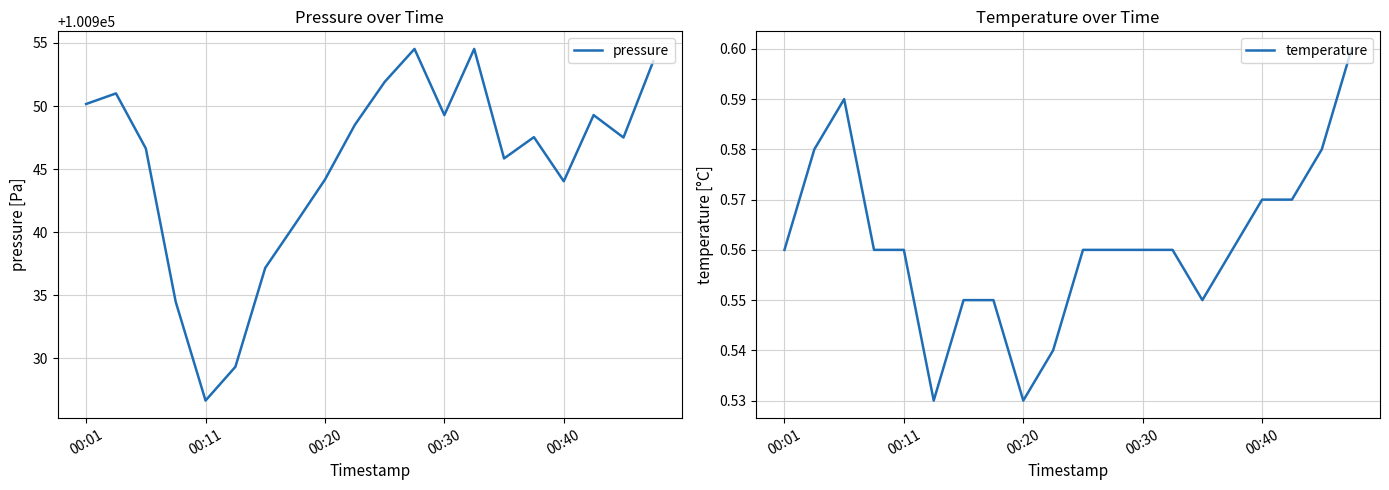

Where does the pressure series first go above 100947?

00:01